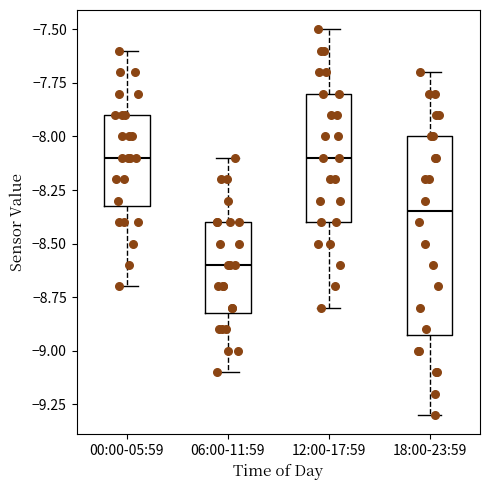

Reading left to right, read every box against the y-axis: the position of its median line, the range the box covers, and the ends of its whiskers. The values are not printed on the chart, so give them approximately, as read against the axis.

00:00-05:59: median -8.10, box -8.30 to -7.90, whiskers -8.70 to -7.60
06:00-11:59: median -8.60, box -8.80 to -8.40, whiskers -9.10 to -8.10
12:00-17:59: median -8.10, box -8.40 to -7.80, whiskers -8.80 to -7.50
18:00-23:59: median -8.35, box -8.90 to -8.00, whiskers -9.30 to -7.70